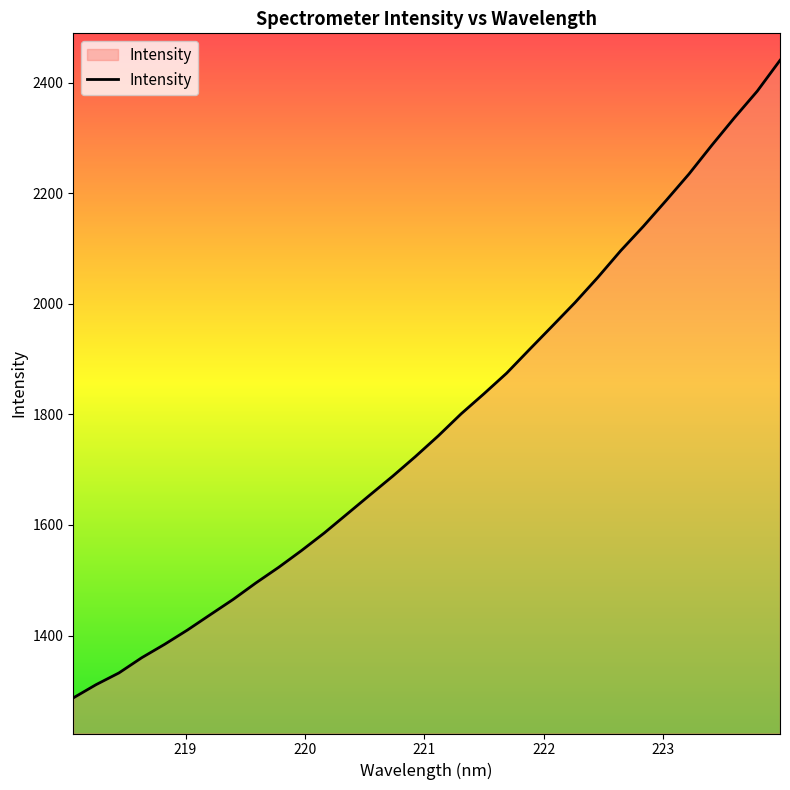

What is the difference between the maximum and minimum values?

1153.2